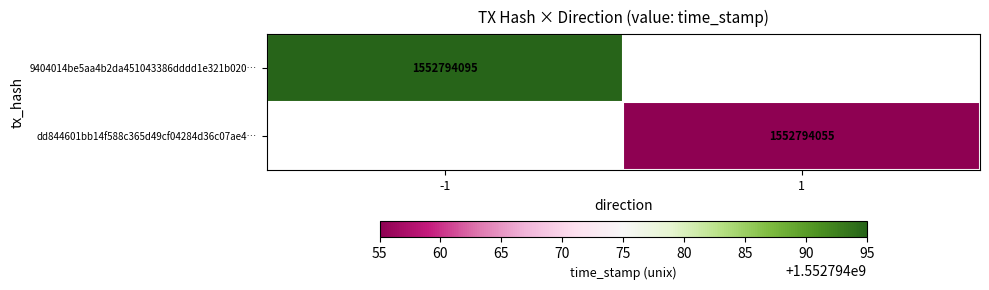

Is it true that dd844601bb14f588c365d49cf04284d36c07ae4 equals 2793117517 at -1?

False